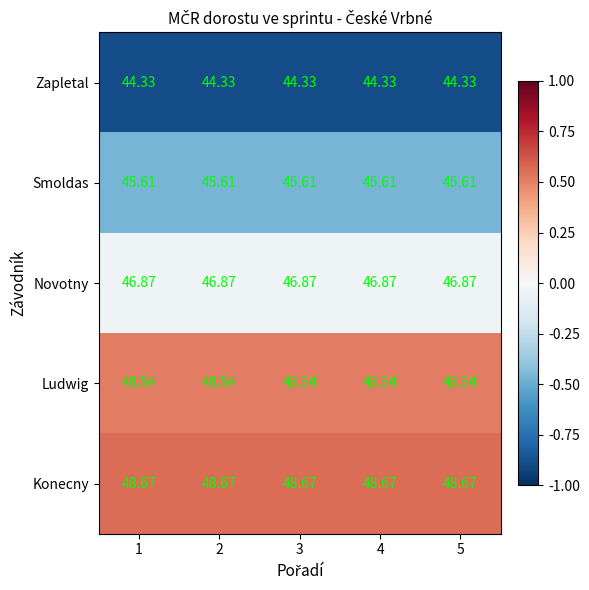

What is the greatest value displayed?

48.7